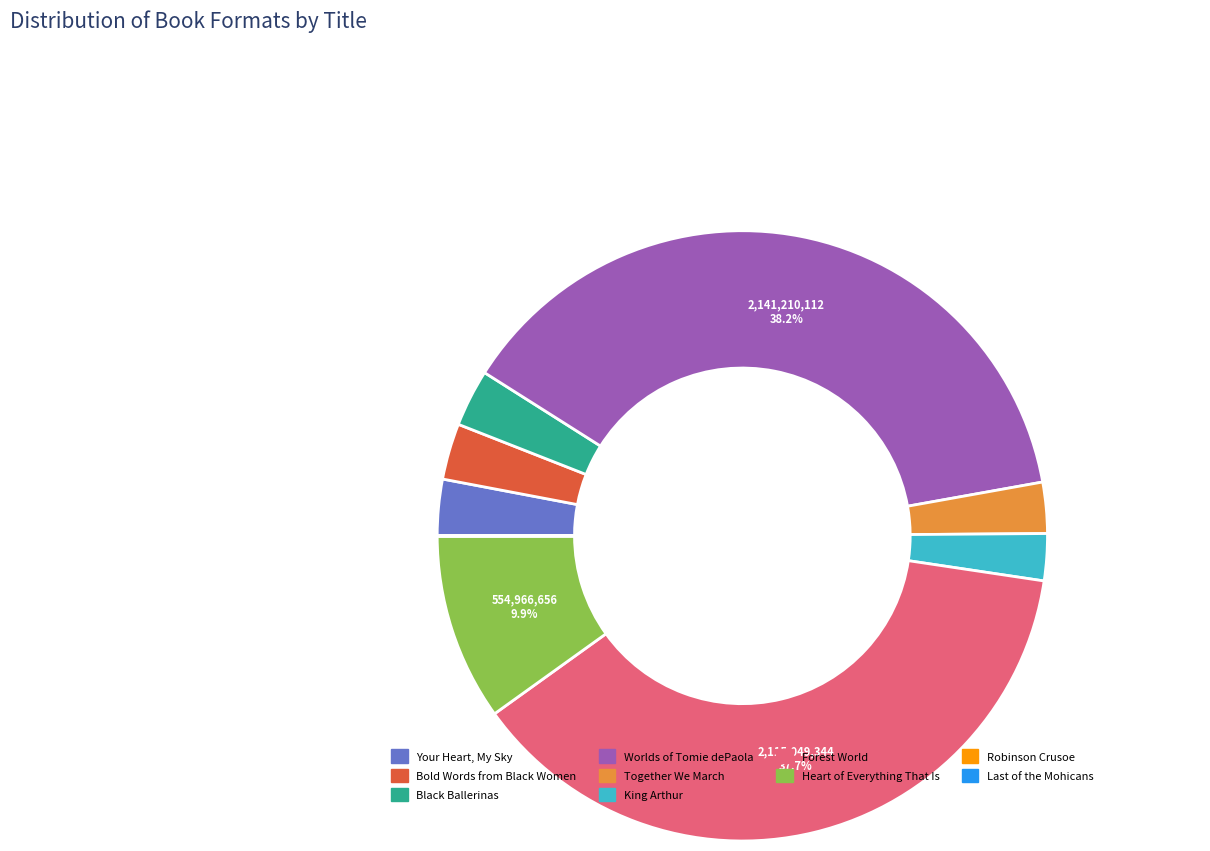

Is there any slice that represents more than half of the pie?

No